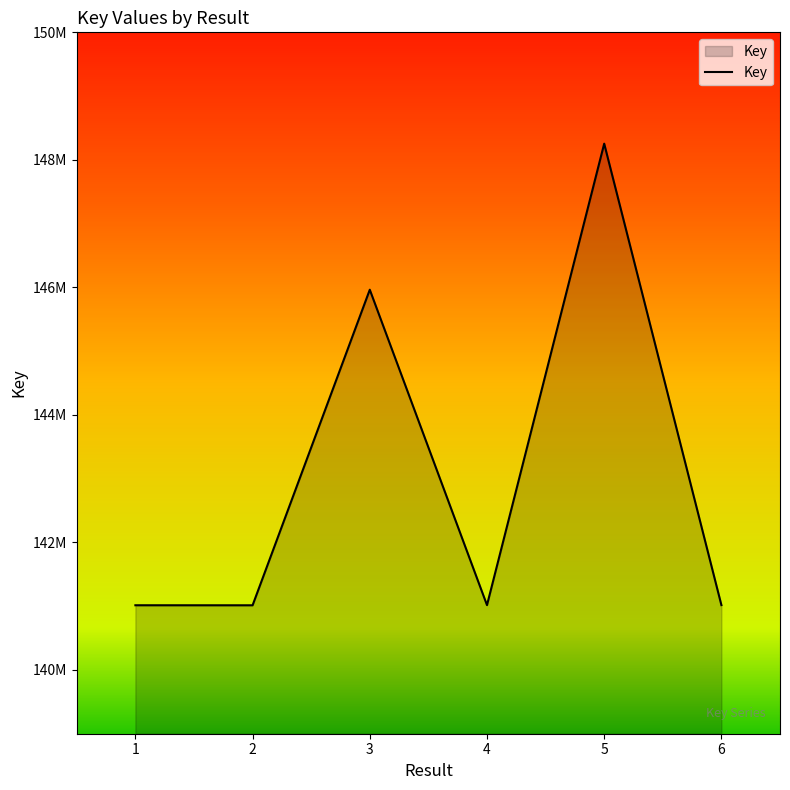

Reading right to left, extract all data points from this chart.

6=141017155	5=148254005	4=141016726	3=145963432	2=141014174	1=141014735